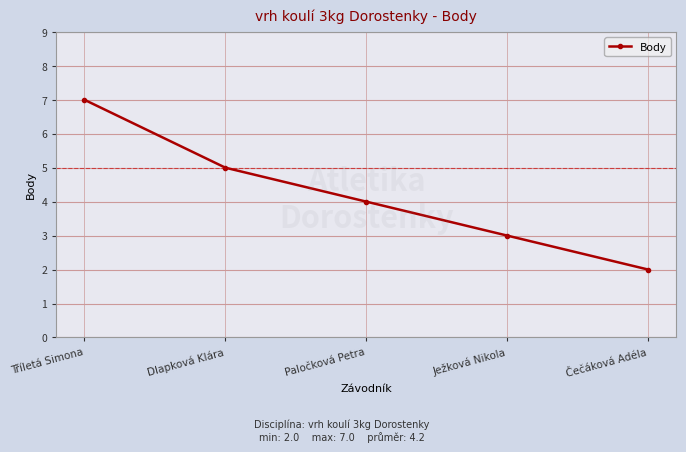

Reading right to left, extract all data points from this chart.

Čečáková Adéla=2	Ježková Nikola=3	Paločková Petra=4	Dlapková Klára=5	Tříletá Simona=7